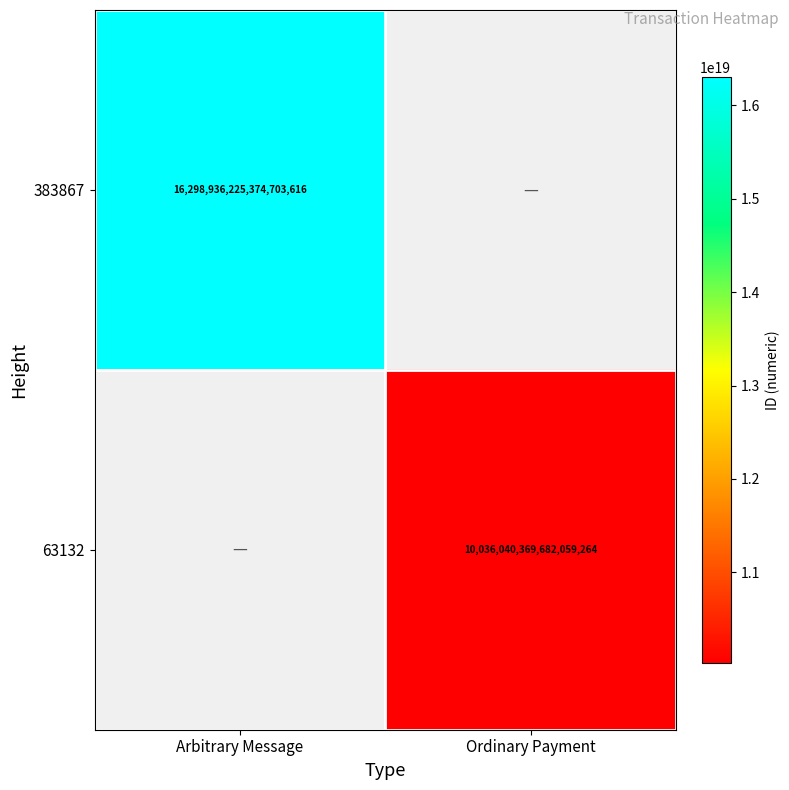

Is the value of 63132 at Ordinary Payment greater than the value of 383867 at Arbitrary Message?

No